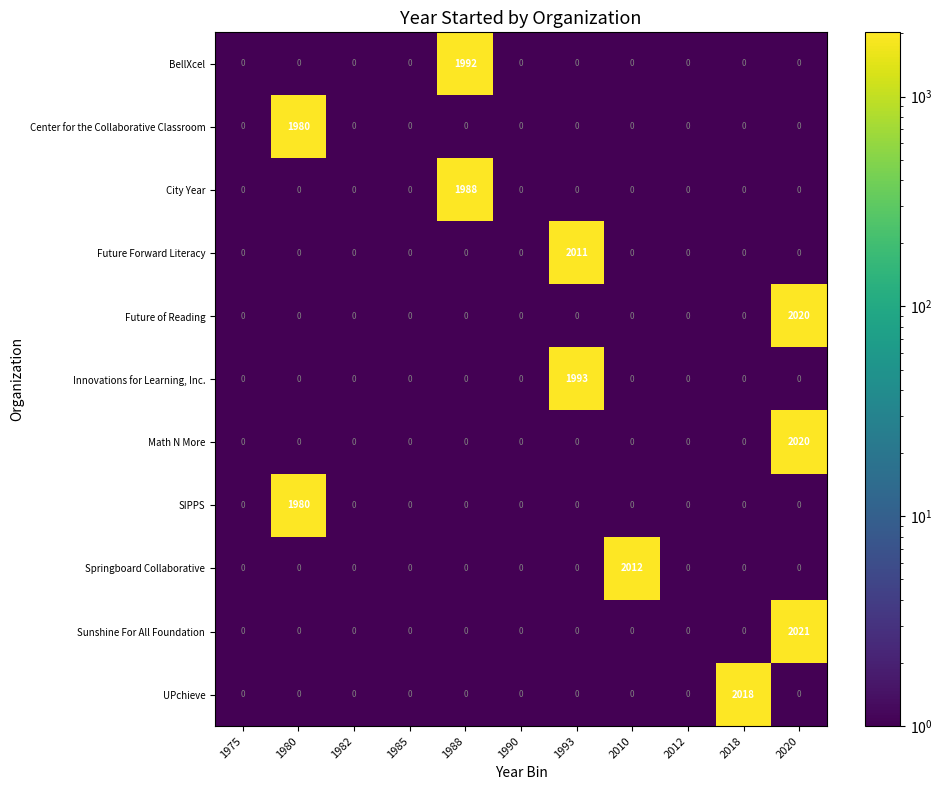

Which series has the largest range (max minus min)?

Sunshine For All Foundation